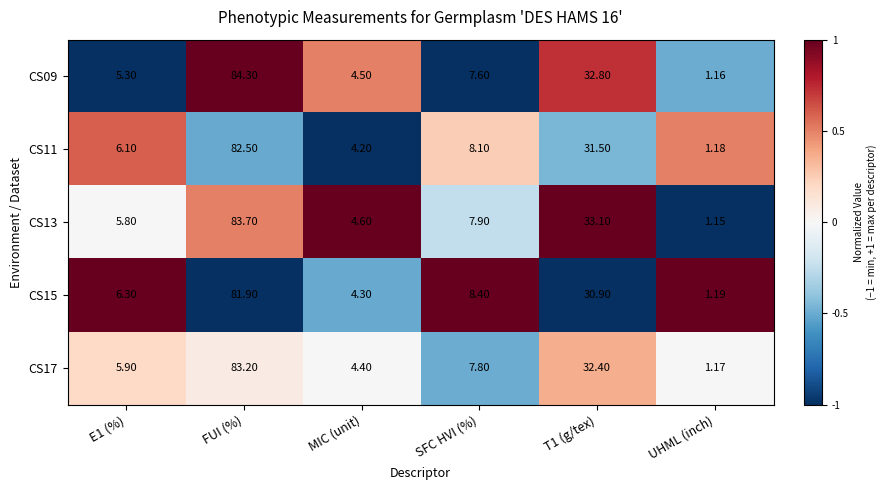

What is the difference between the highest and lowest values at E1 (%)?

1.0